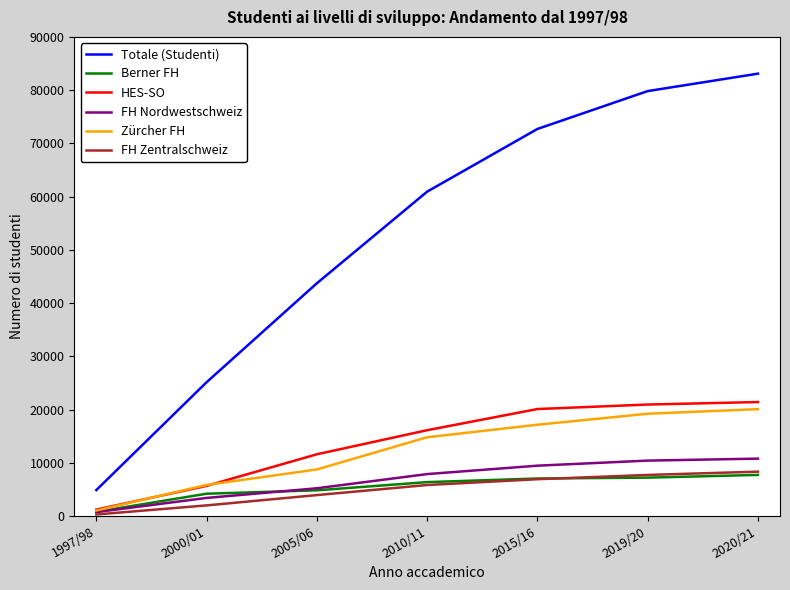

Which series has the largest total across all categories?

Totale (Studenti)